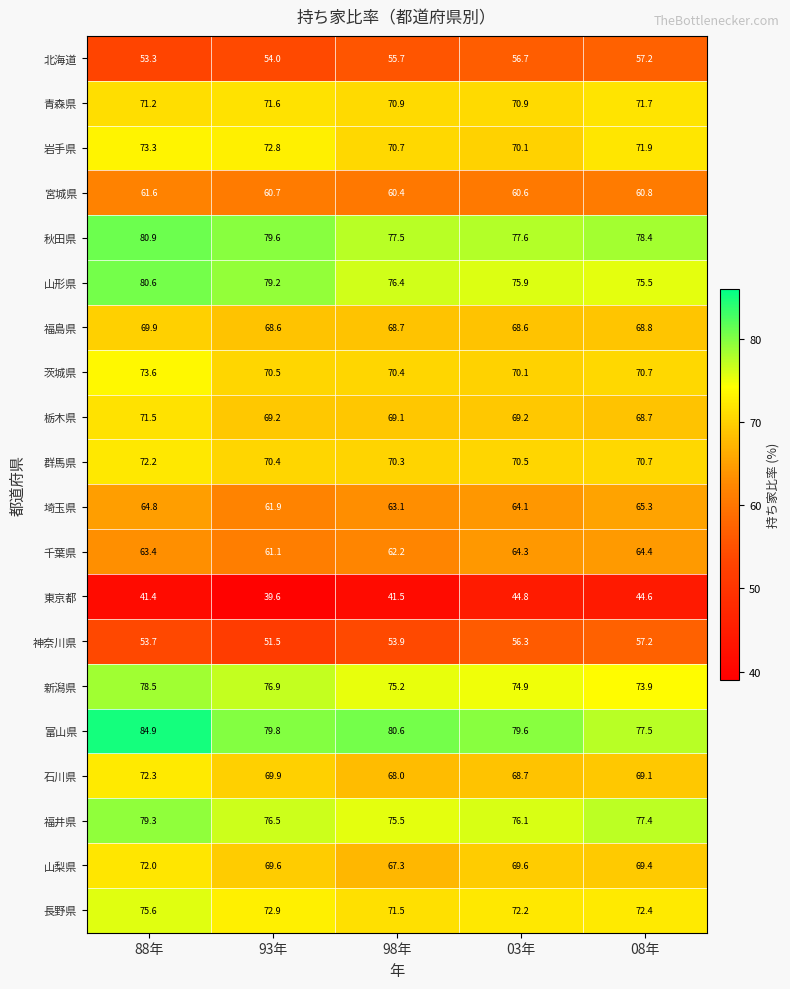

How many series are shown in this chart?

20